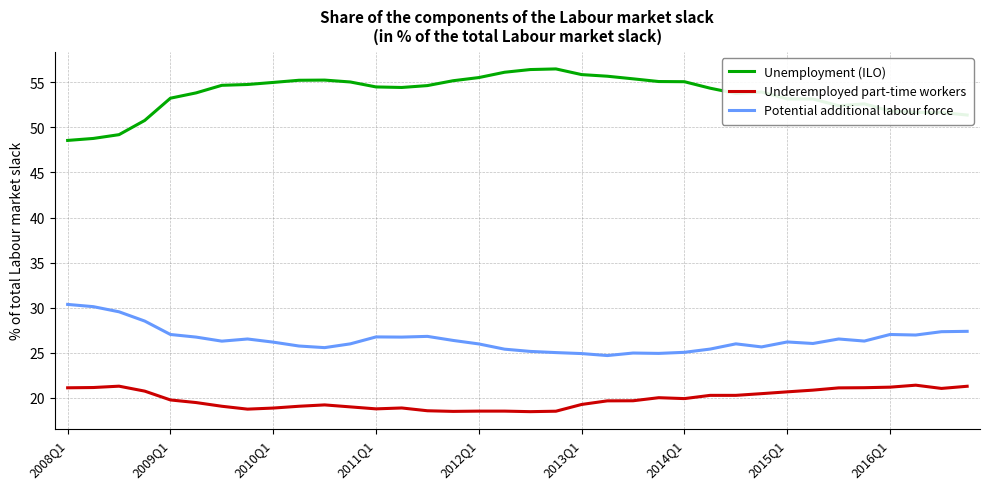

Rank the series by their average value, from lowest to highest.

Underemployed part-time workers, Potential additional labour force, Unemployment (ILO)